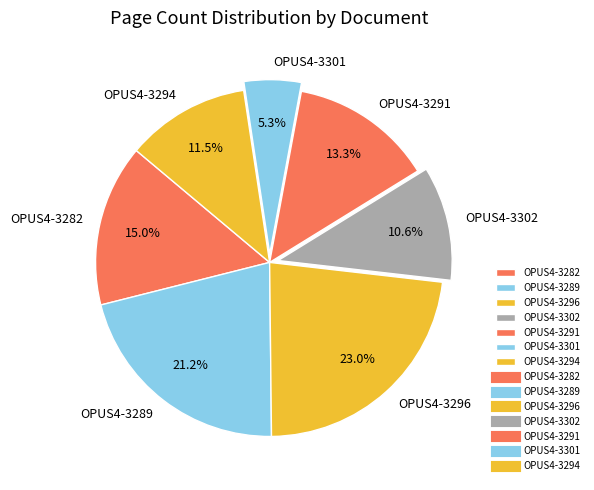

True or false: OPUS4-3302 accounts for 11% of the total.

True